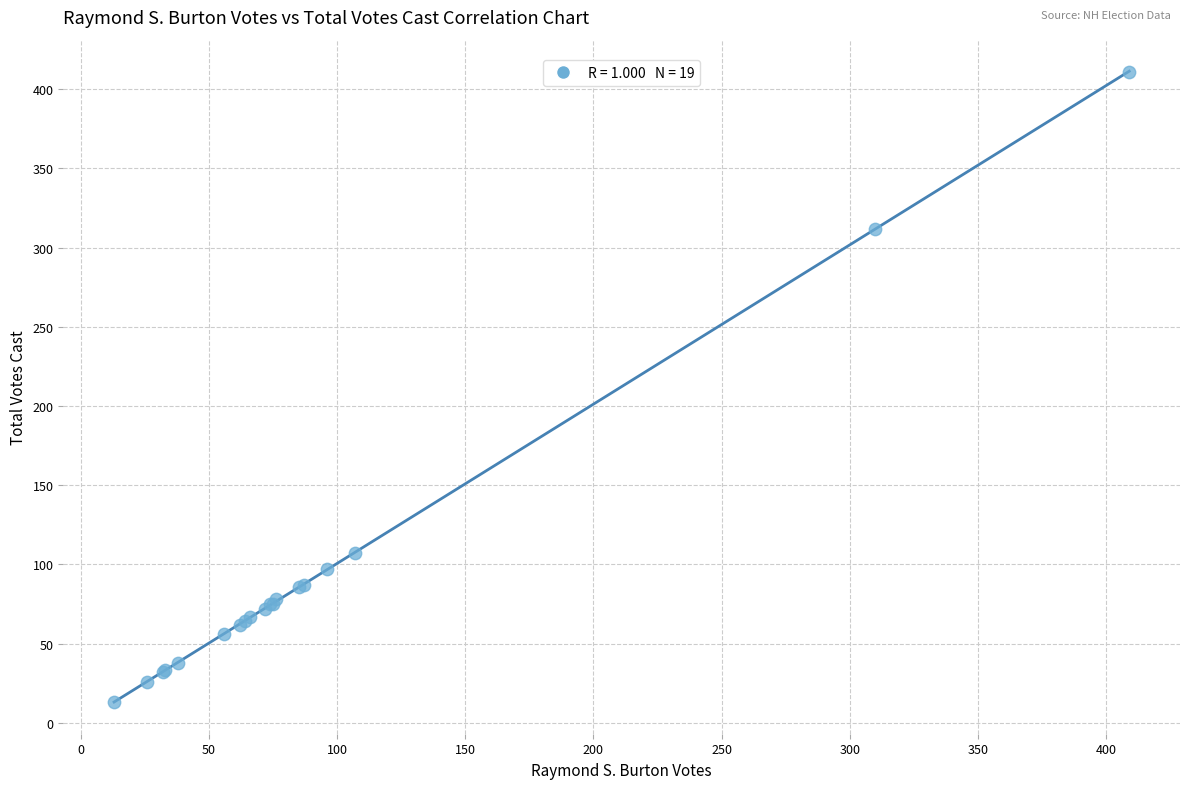

What Y value in the scatter plot is closest to 212?

312